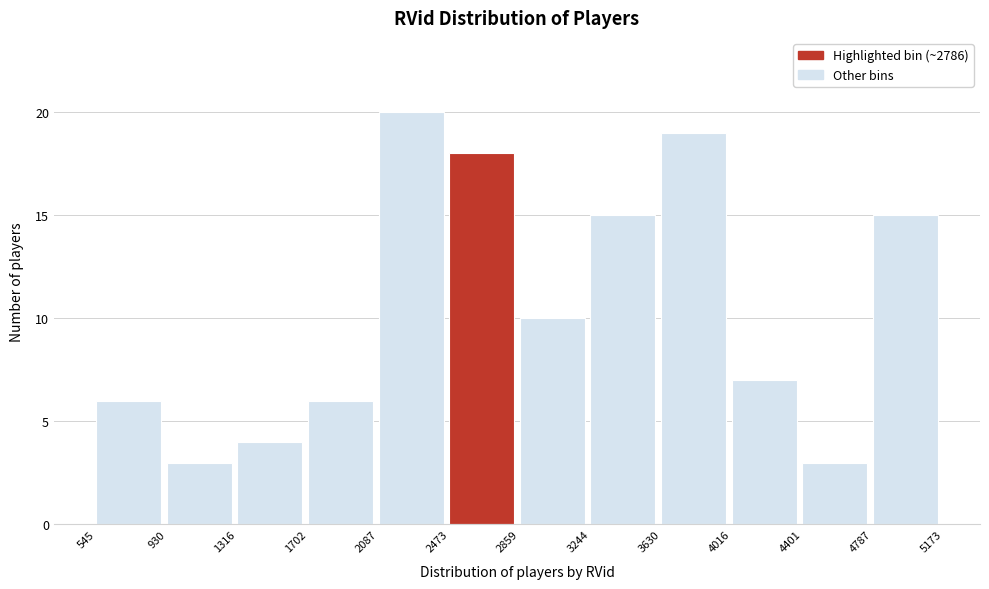

Reading left to right, transcribe this chart: for each bar, give the range it covers on the x-axis and its height. The values are not printed on the chart, so give them approximately, as read against the axis.

545 to 930: 6
930 to 1316: 3
1316 to 1702: 4
1702 to 2087: 6
2087 to 2473: 20
2473 to 2859: 18
2859 to 3244: 10
3244 to 3630: 15
3630 to 4016: 19
4016 to 4401: 7
4401 to 4787: 3
4787 to 5173: 15